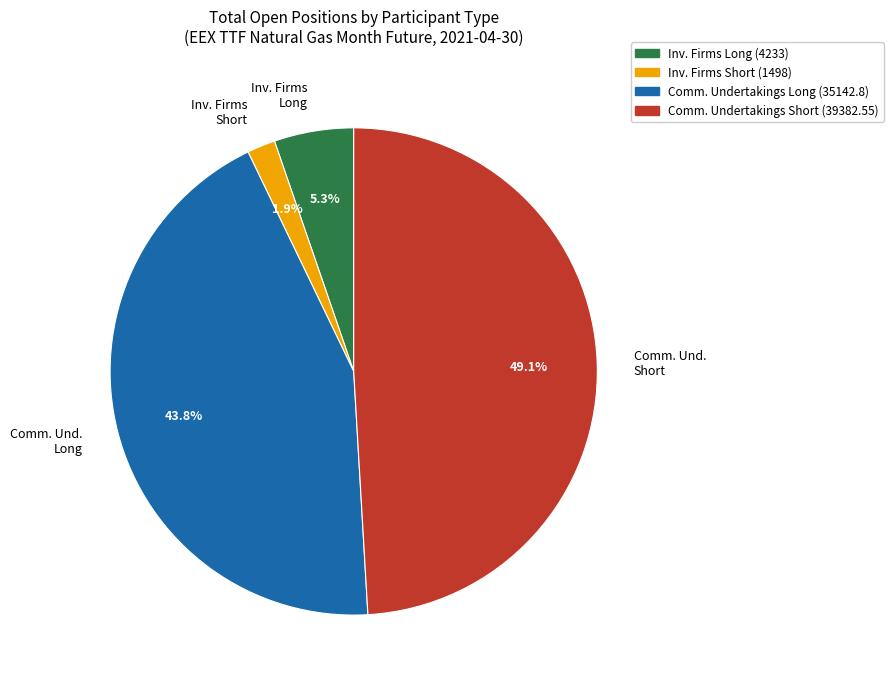

What percentage do Inv. Firms Short and Comm. Und. Long together represent?

45.7%